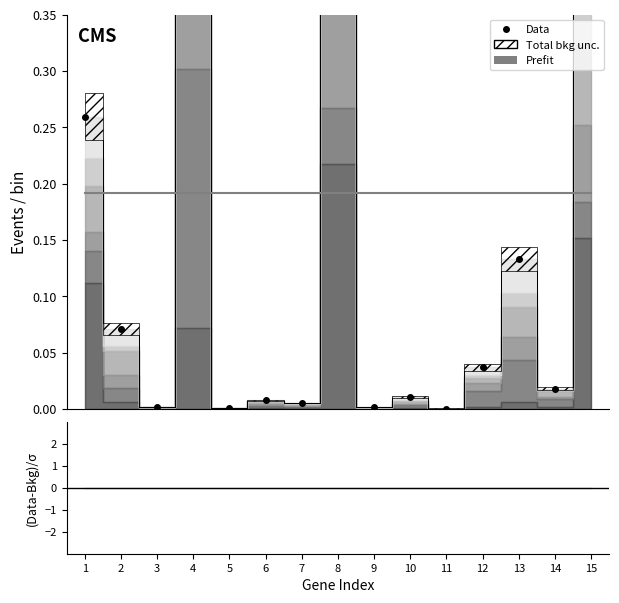

In Data, how many points are higher than both neighbors (excluding endpoints)?

5